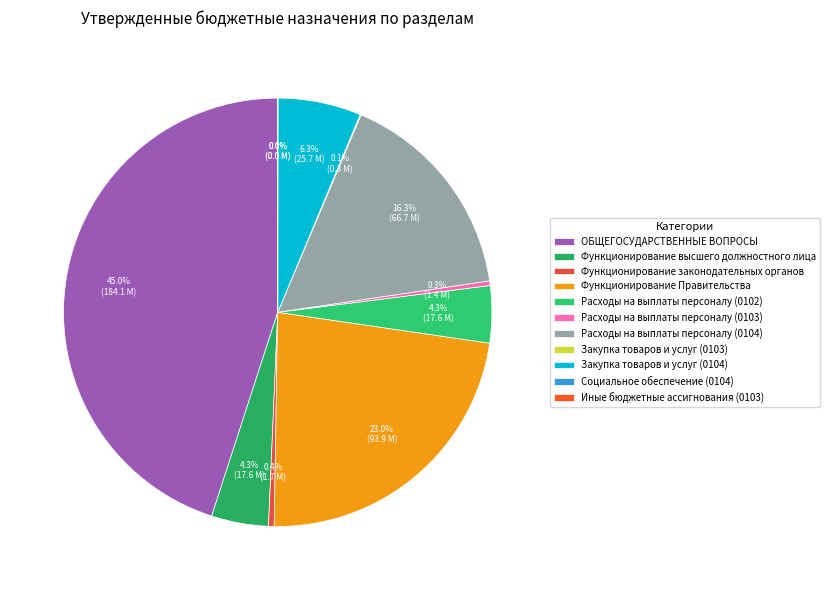

To the nearest percent, what is the difference between the Закупка товаров и услуг (0104) and Функционирование Правительства slice percentages?

17%